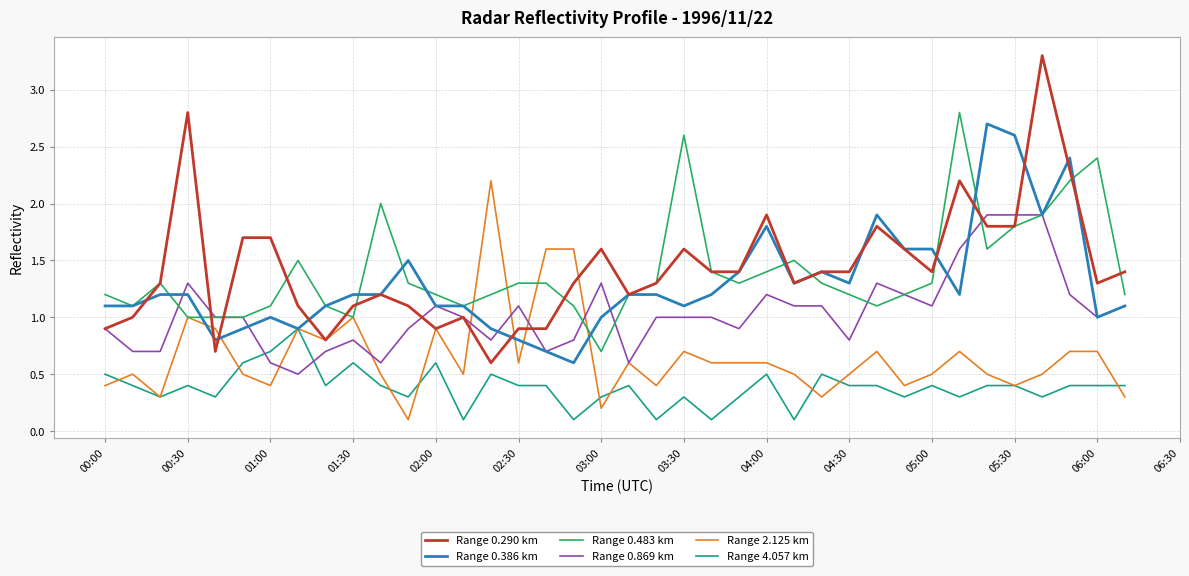

What is the maximum value shown in the chart?

3.3